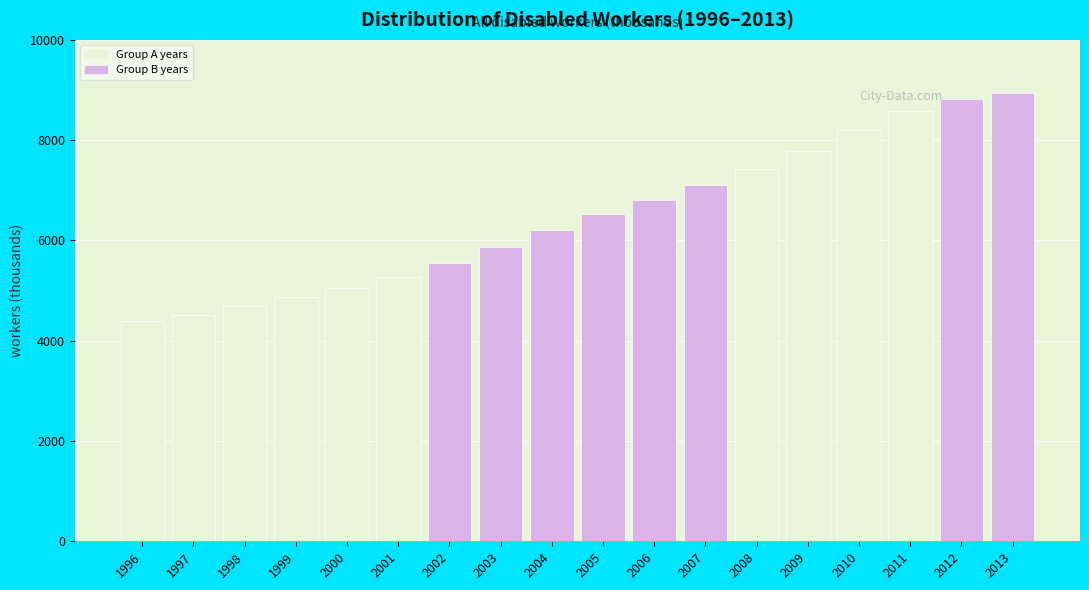

Reading left to right, extract all data points from this chart.

4400	4508	4699	4879	5042	5268	5540	5869	6197	6519	6807	7099	7427	7788	8204	8576	8827	8941